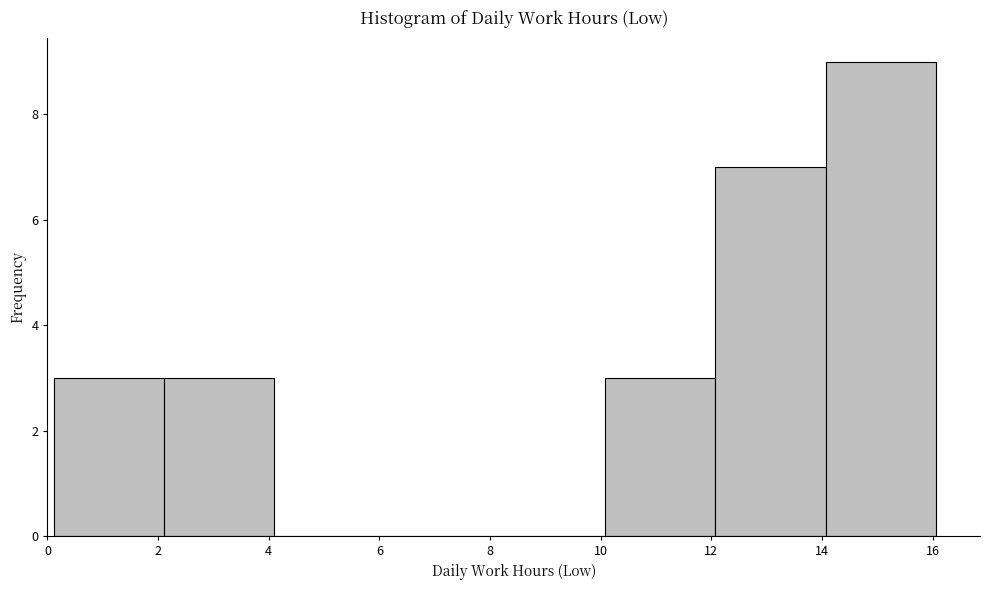

Reading left to right, transcribe this chart: for each bar, give the range it covers on the x-axis and its height. Neither the bar edges nor the heights are printed on the chart, so give them approximately, as read against the axes.

0.2 to 2.2: 3
2.2 to 4.0: 3
4.0 to 6.0: 0
6.0 to 8.0: 0
8.0 to 10.0: 0
10.0 to 12.0: 3
12.0 to 14.0: 7
14.0 to 16.0: 9